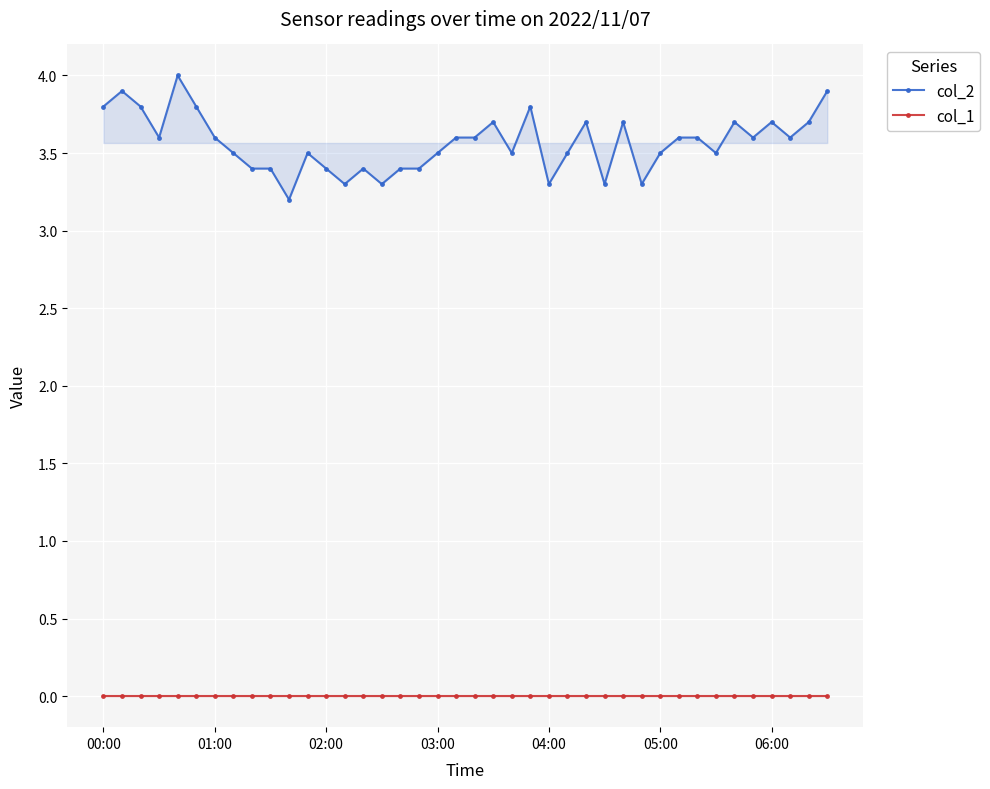

Rank the series by their maximum value, from lowest to highest.

col_1, col_2